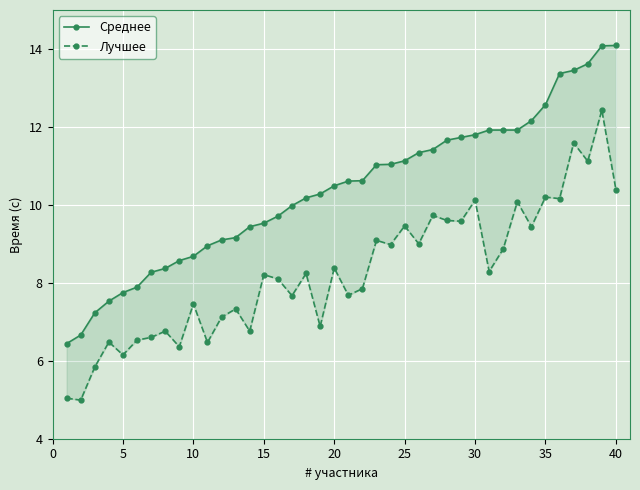

How many lines are shown in the chart?

2